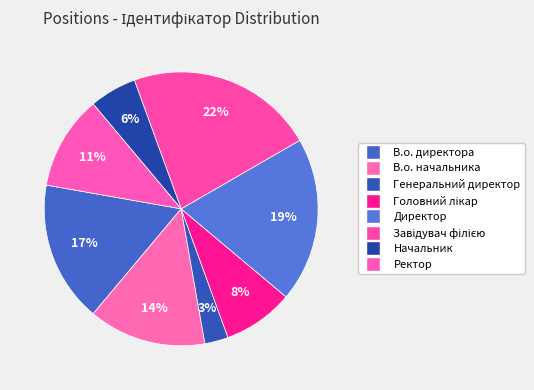

How many slices are in this pie chart?

8